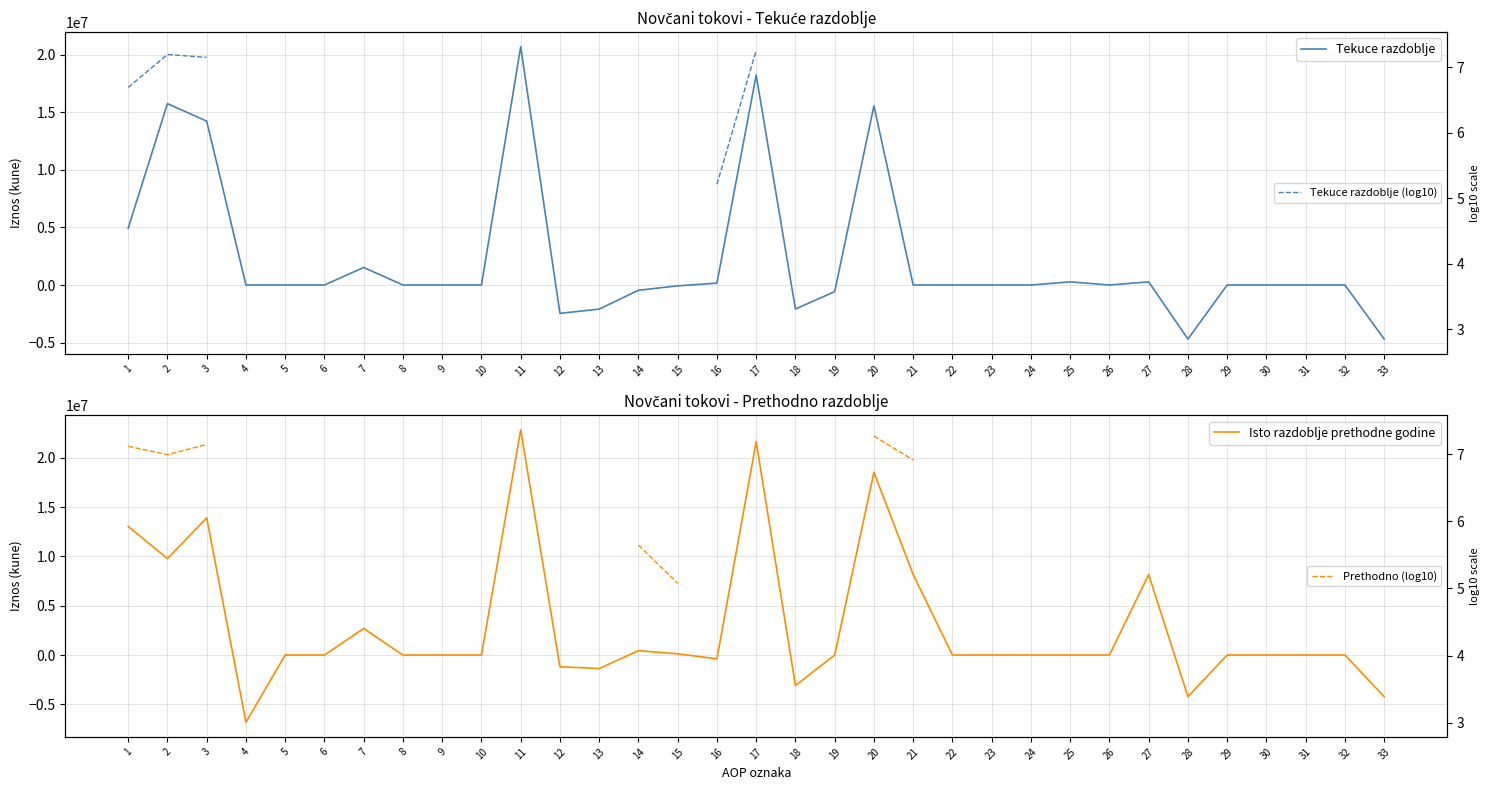

At how many categories does at least one series exceed -5582176?

33